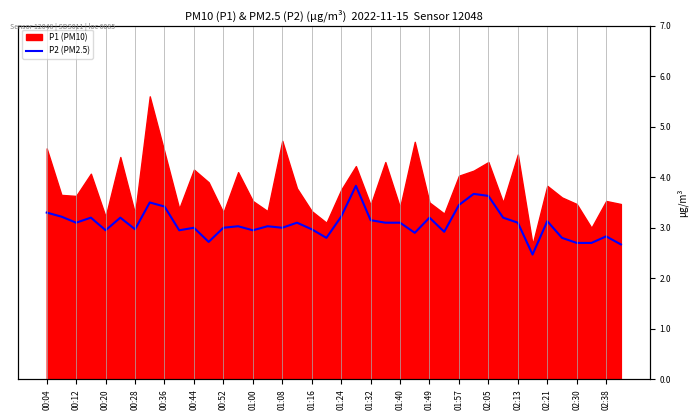

Where does the data first go above 3?

00:04